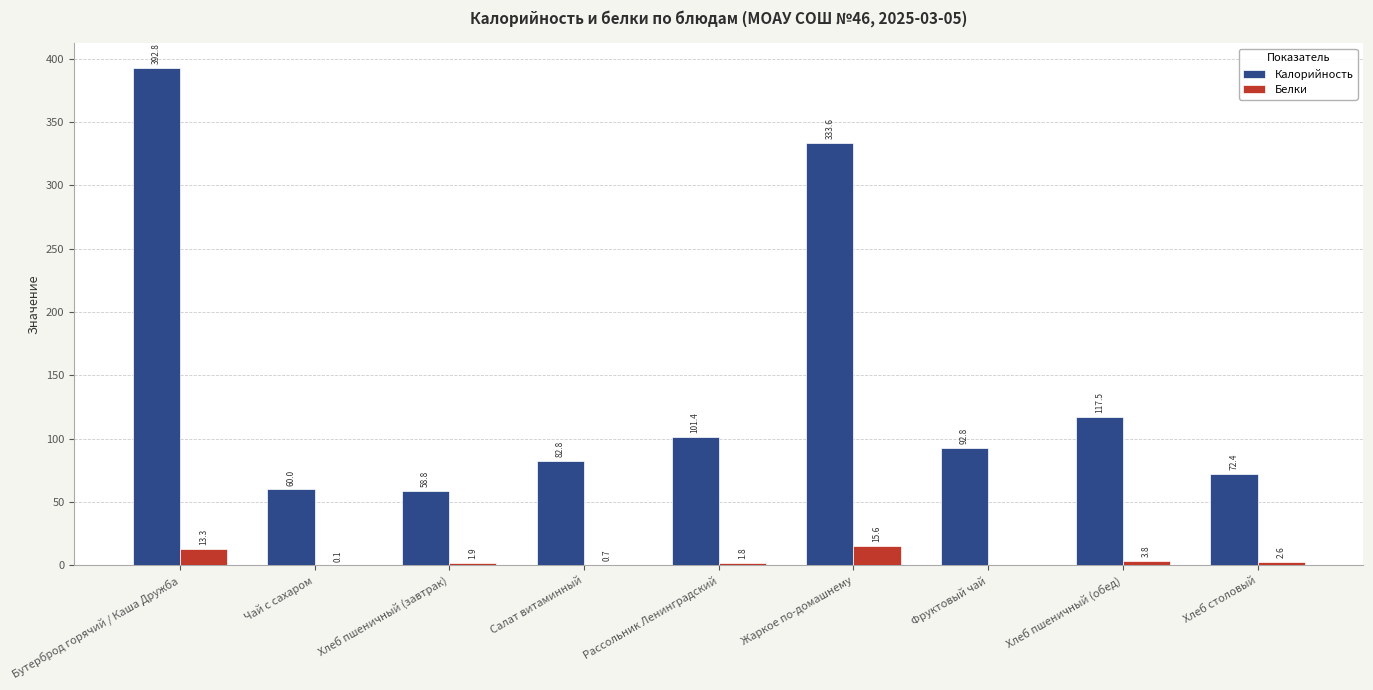

Between Хлеб пшеничный (завтрак) and Хлеб столовый, which series saw the biggest shift?

Калорийность